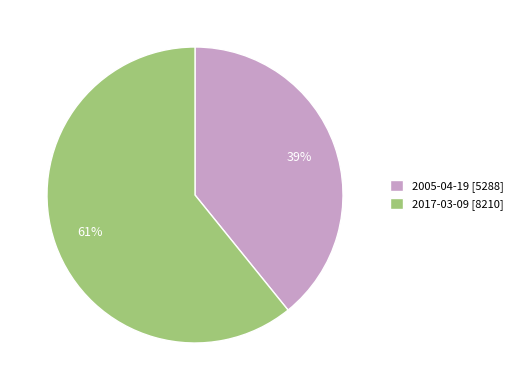

Is it true that 2005-04-19 is 27% of the pie?

False